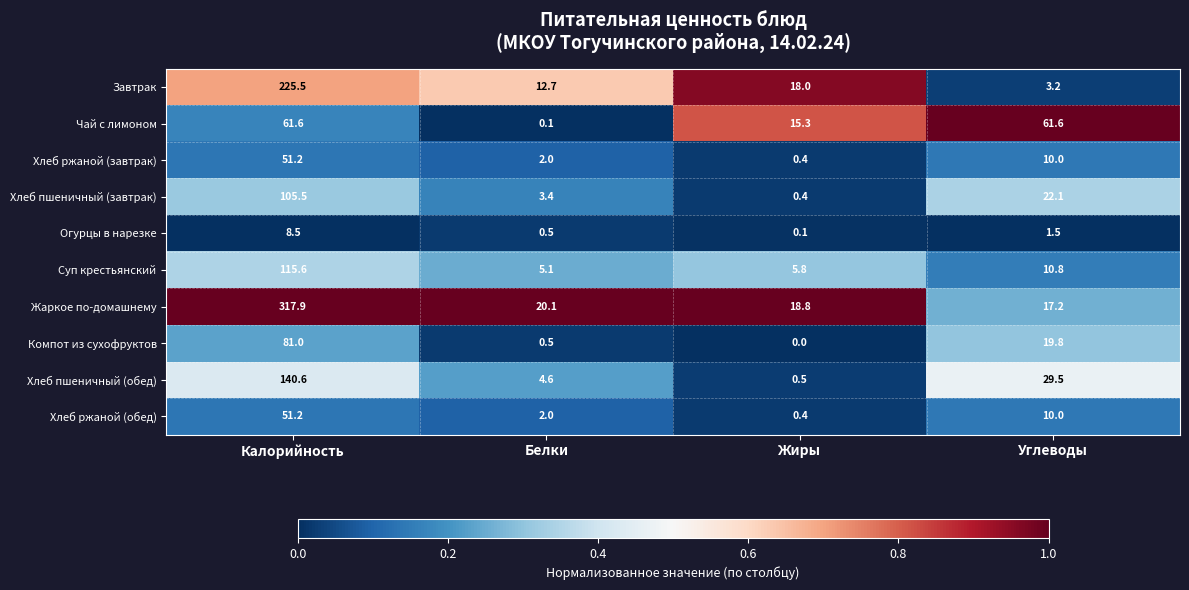

What is the sum of all Хлеб пшеничный (обед) values?

175.2